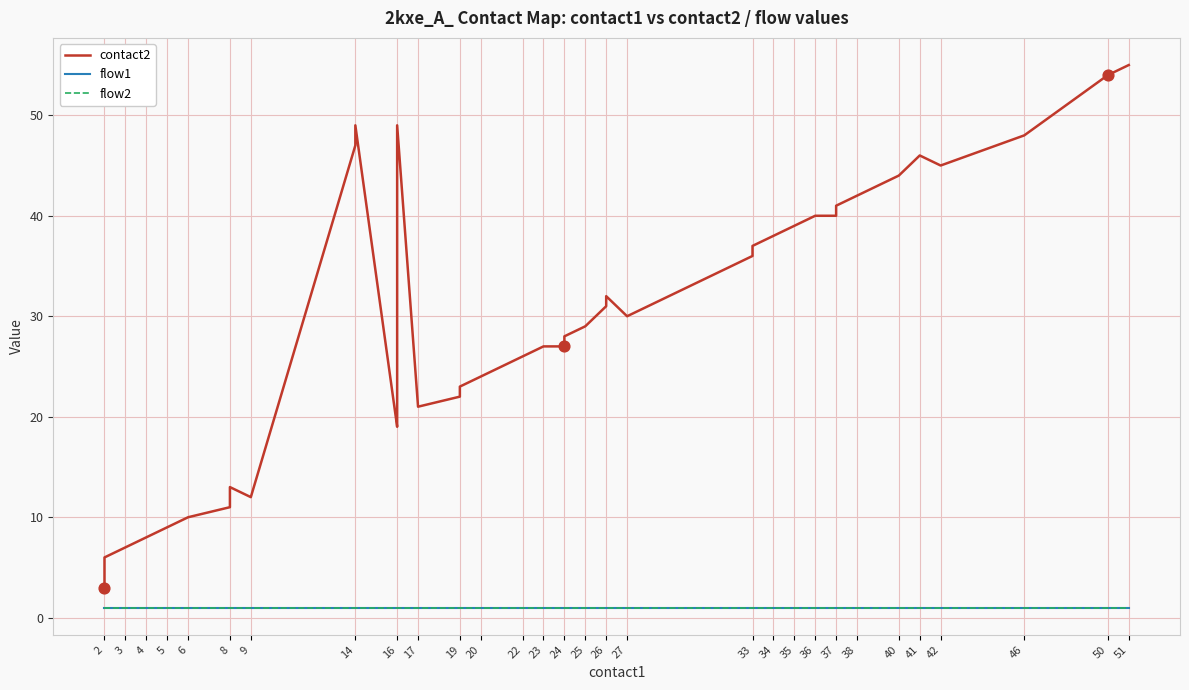

What are all the series names shown in the legend?

contact2, flow1, flow2